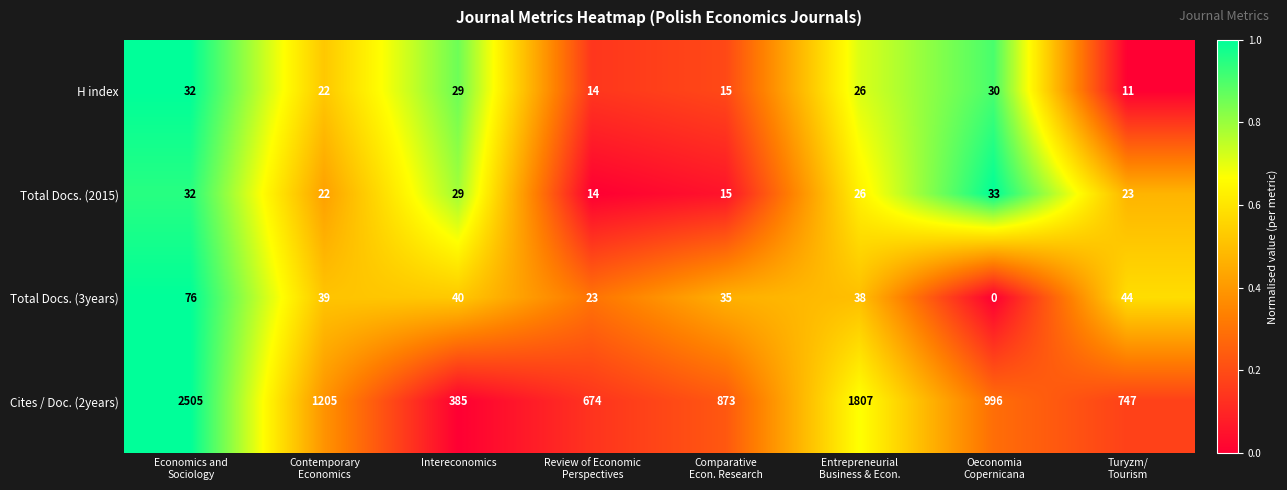

What is the greatest value displayed?

2505